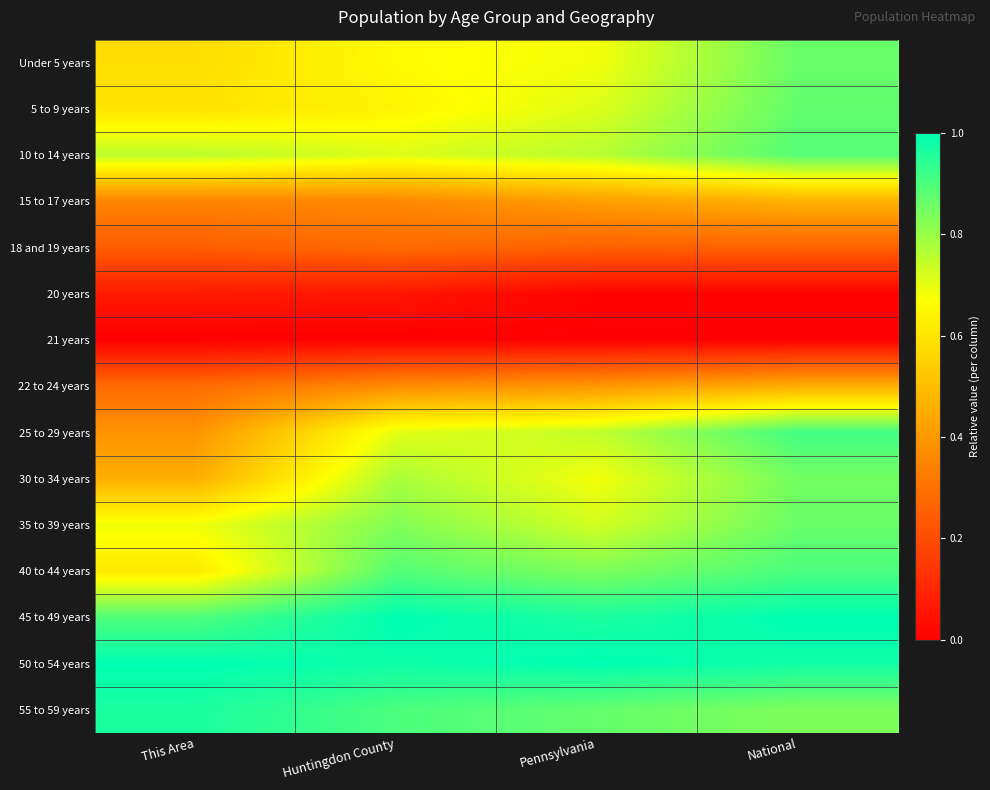

Which series changed the most between Huntingdon County and National?

5 to 9 years